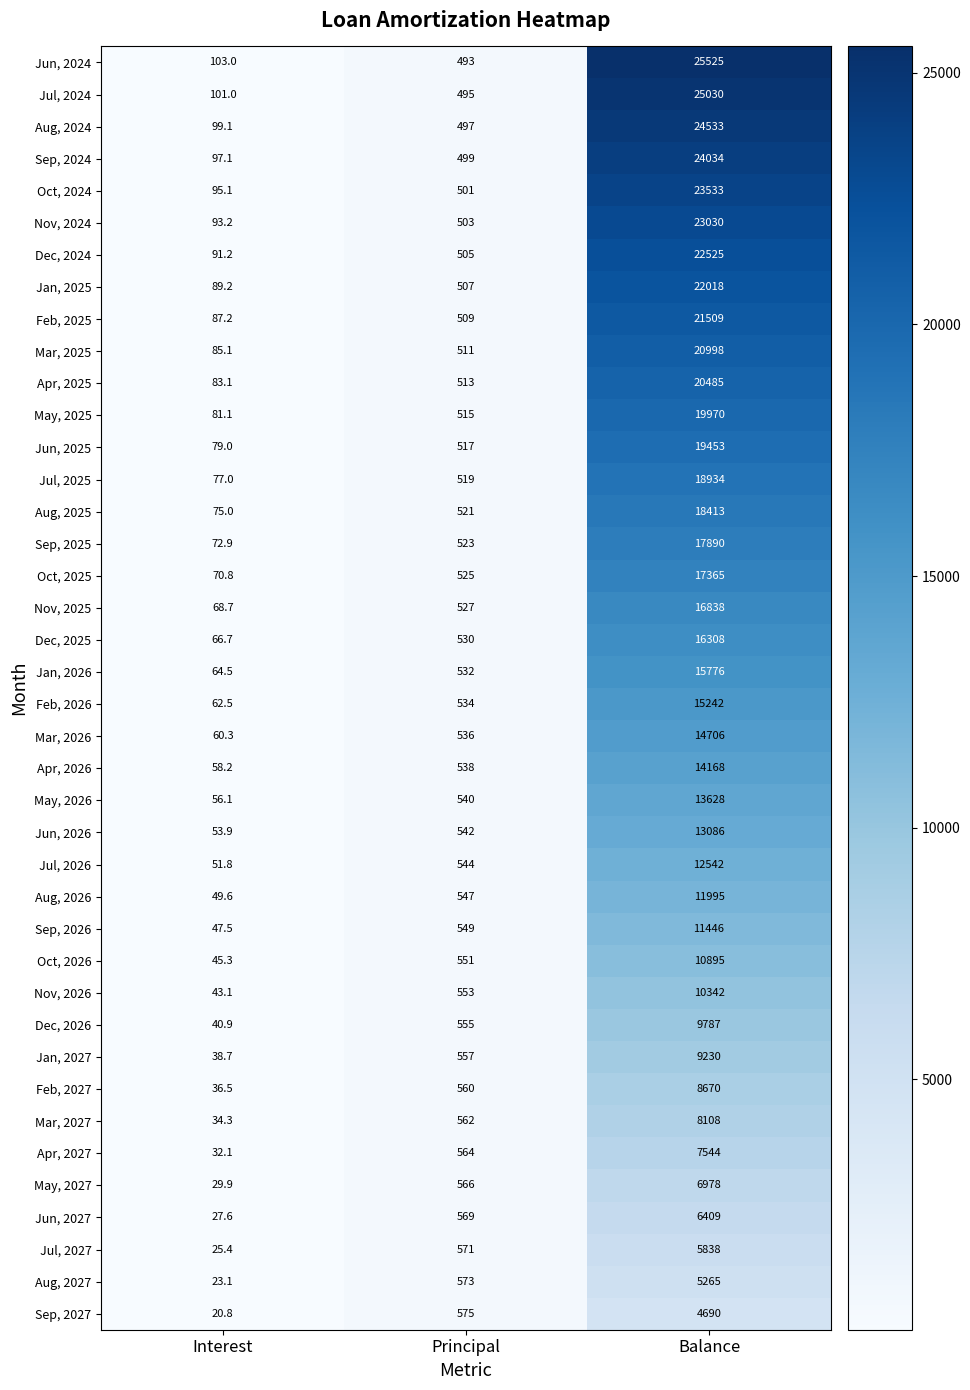

At which category is the sum across all series the highest?

Balance